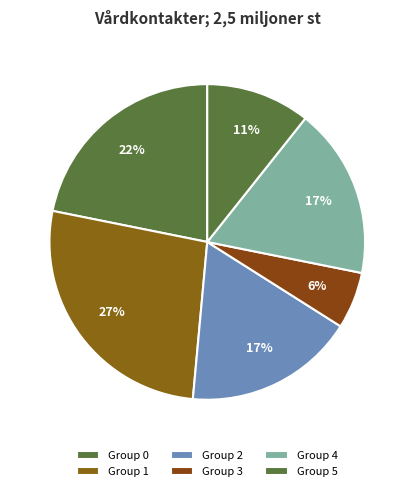

Count the number of slices in the pie.

6